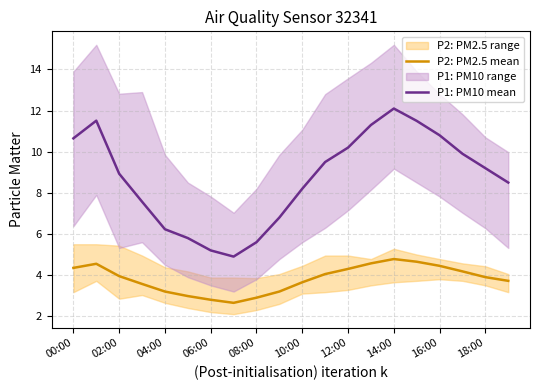

Is the value of P1: PM10 mean at 10:00 greater than the value of P2: PM2.5 mean at 04:00?

Yes